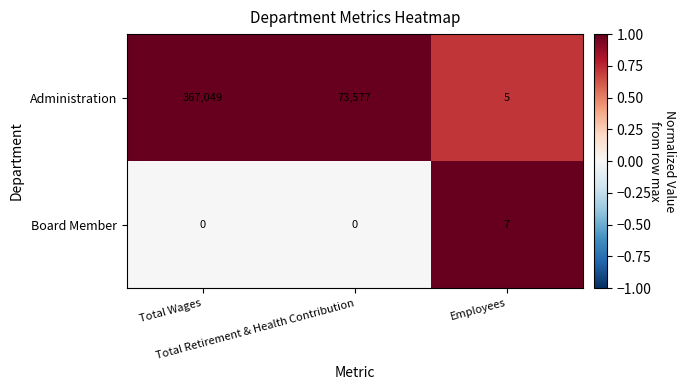

Rank the series by their average value, from highest to lowest.

Administration, Board Member